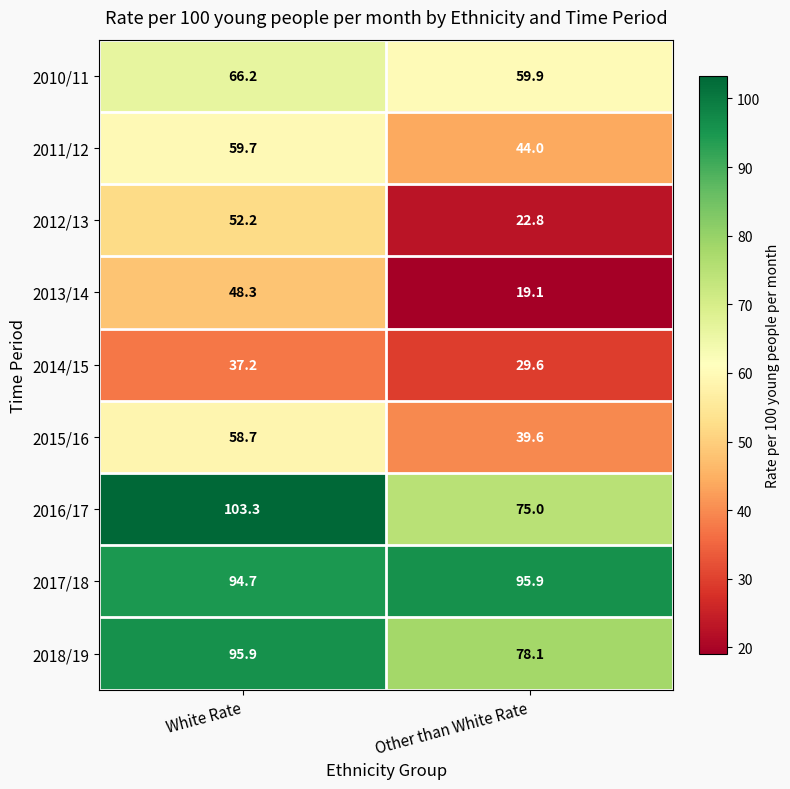

What is the sum of all 2012/13 values?

75.0